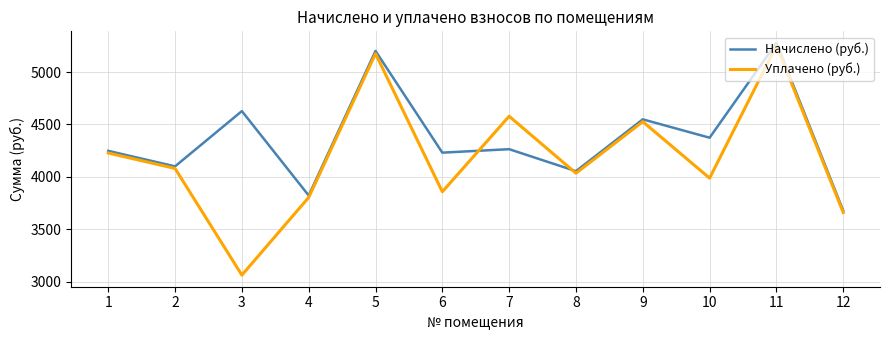

Which series has the largest total across all categories?

Начислено (руб.)